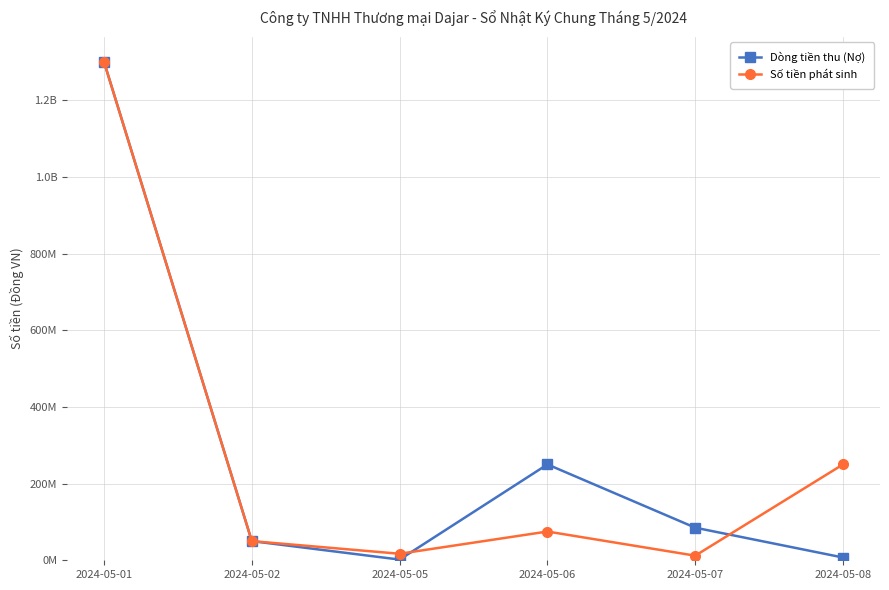

True or false: Dòng tiền thu (Nợ) has a value of 50000000 at 2024-05-02.

True